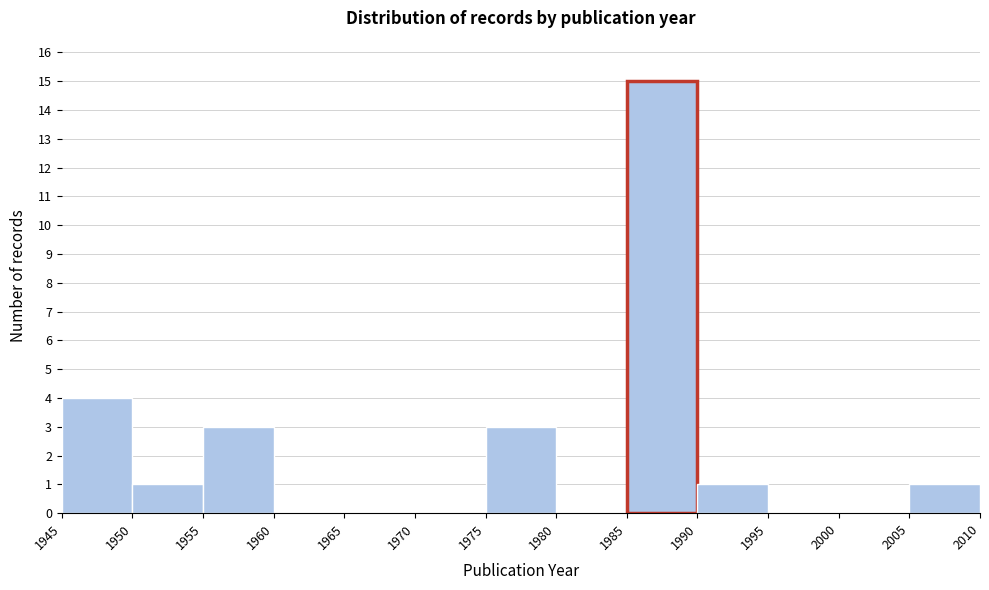

Reading left to right, transcribe this chart: for each bar, give the range it covers on the x-axis and its height. The values are not printed on the chart, so give them approximately, as read against the axis.

1945 to 1950: 4
1950 to 1955: 1
1955 to 1960: 3
1960 to 1965: 0
1965 to 1970: 0
1970 to 1975: 0
1975 to 1980: 3
1980 to 1985: 0
1985 to 1990: 15
1990 to 1995: 1
1995 to 2000: 0
2000 to 2005: 0
2005 to 2010: 1